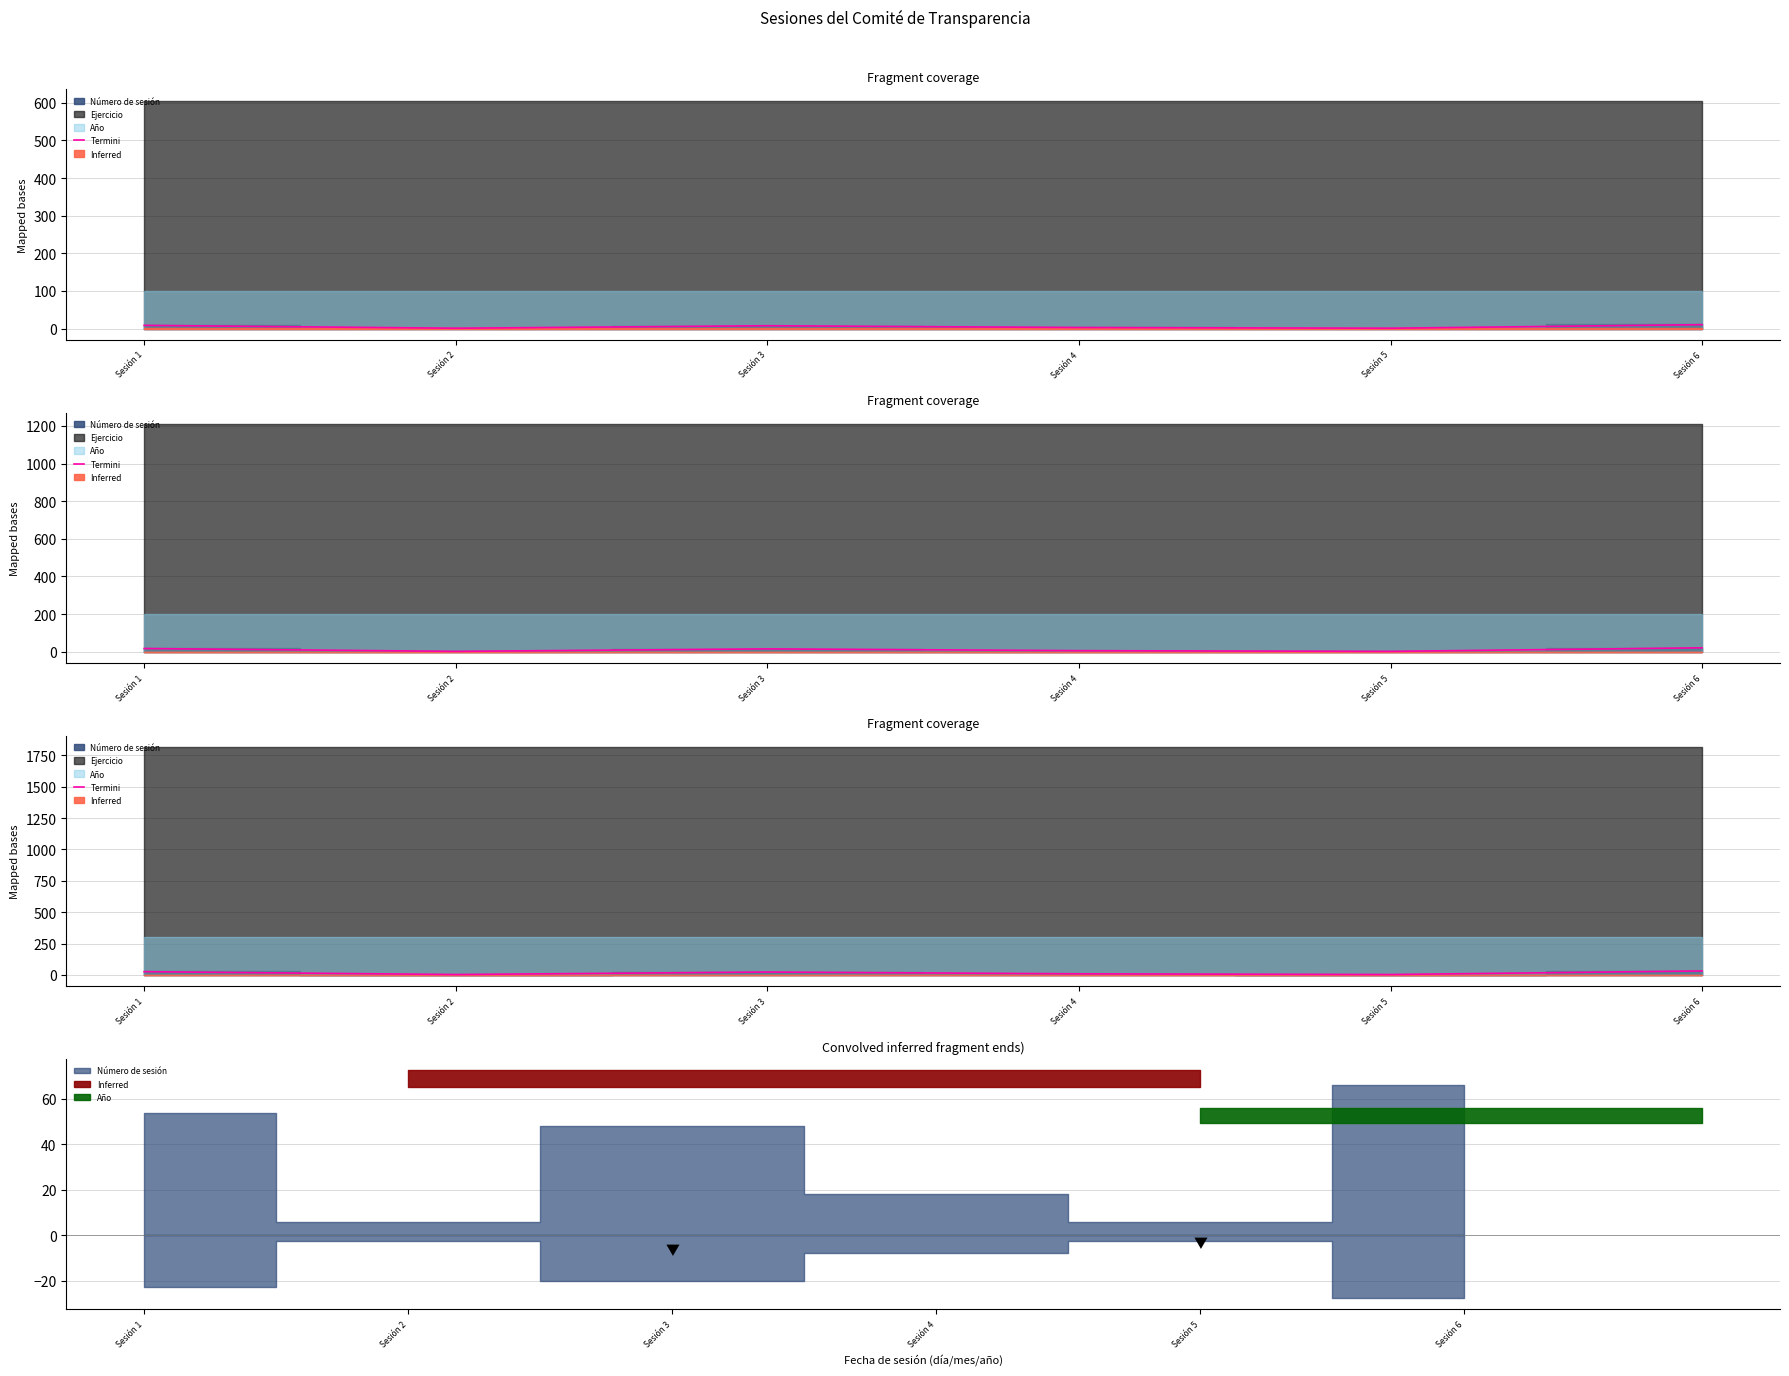

Is it true that the value at Sesión 3 is 22.8?

True